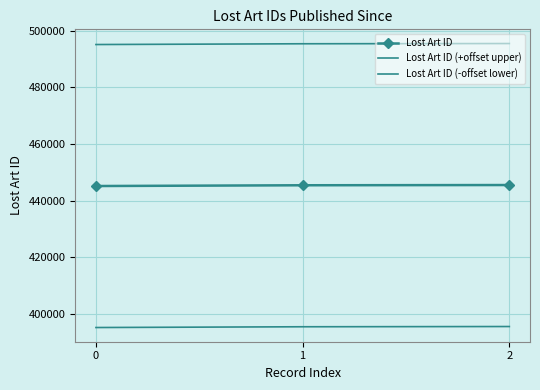

What is the sum of the Lost Art ID (+offset upper) values at 1 and 0?

990534